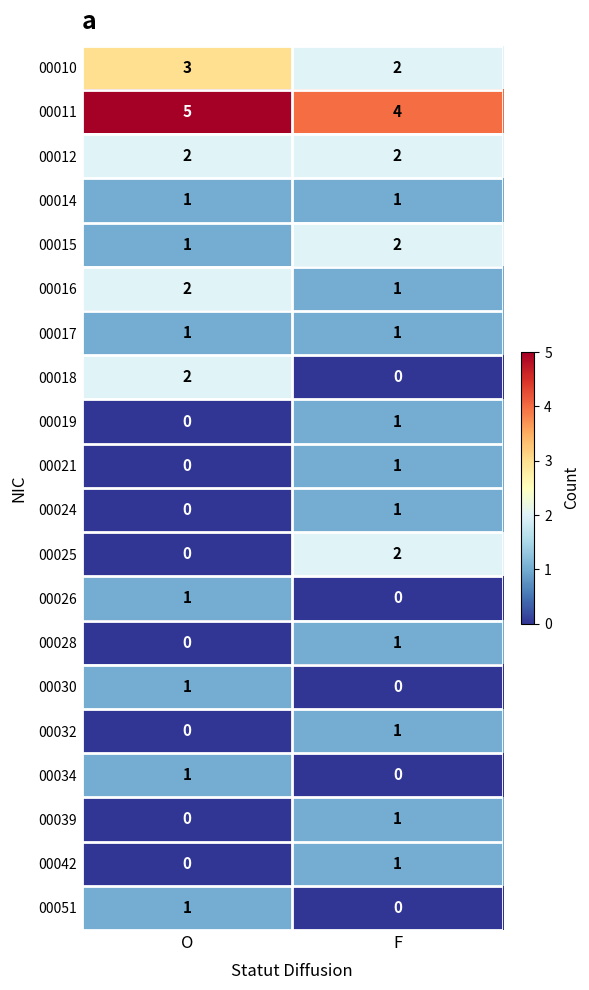

How many distinct data groups are displayed?

20